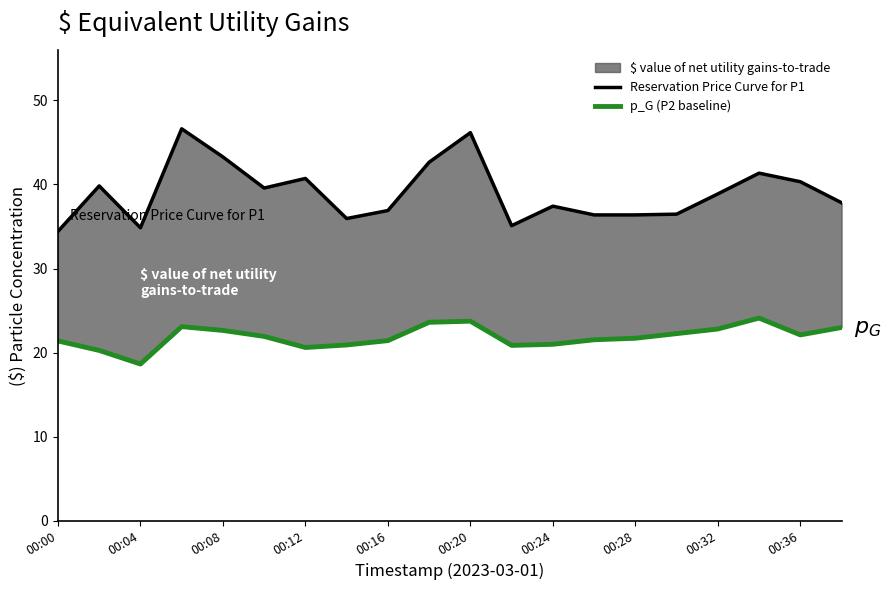

What is the sum of all Reservation Price Curve for P1 values?

781.1